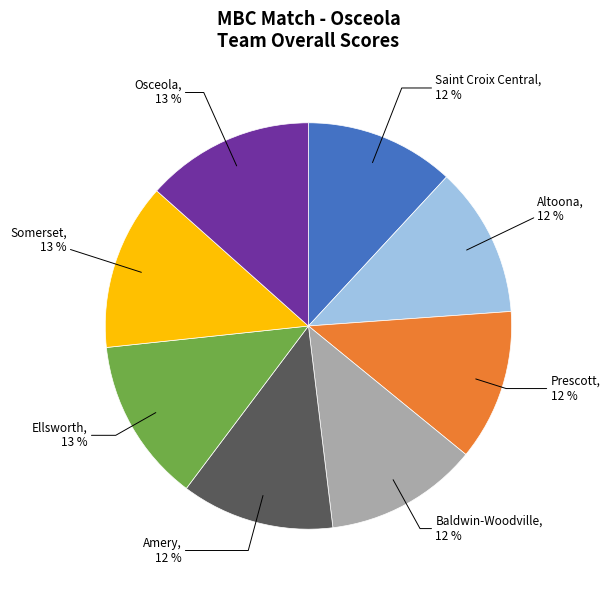

True or false: Altoona accounts for 2% of the total.

False